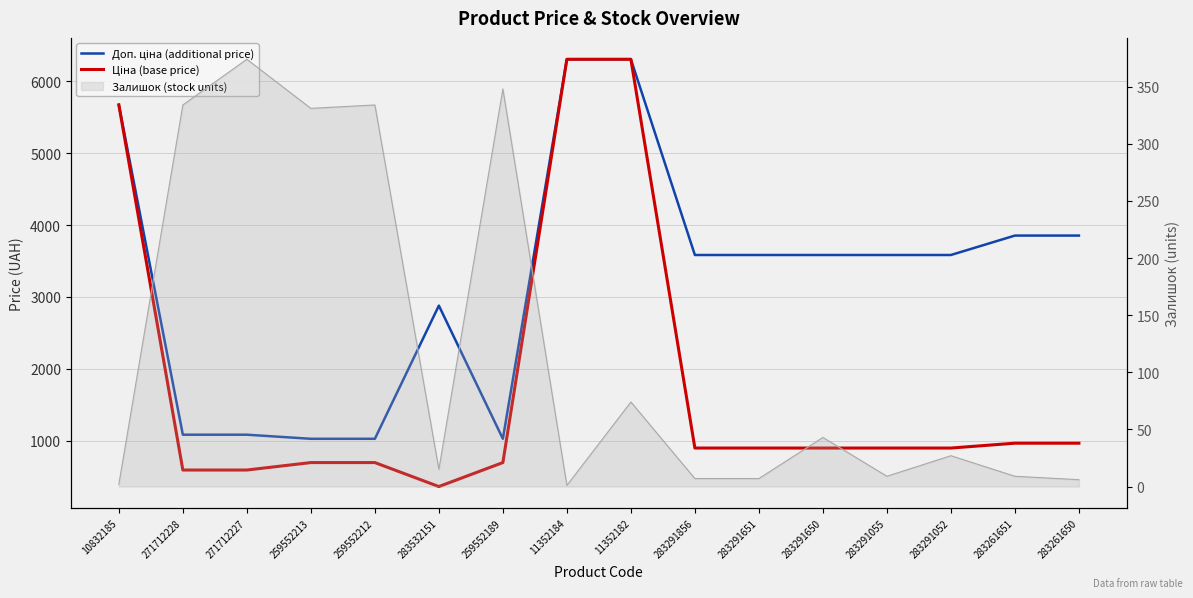

At 283261650, list the series in order from largest to smallest.

Доп. ціна (additional price), Ціна (base price)